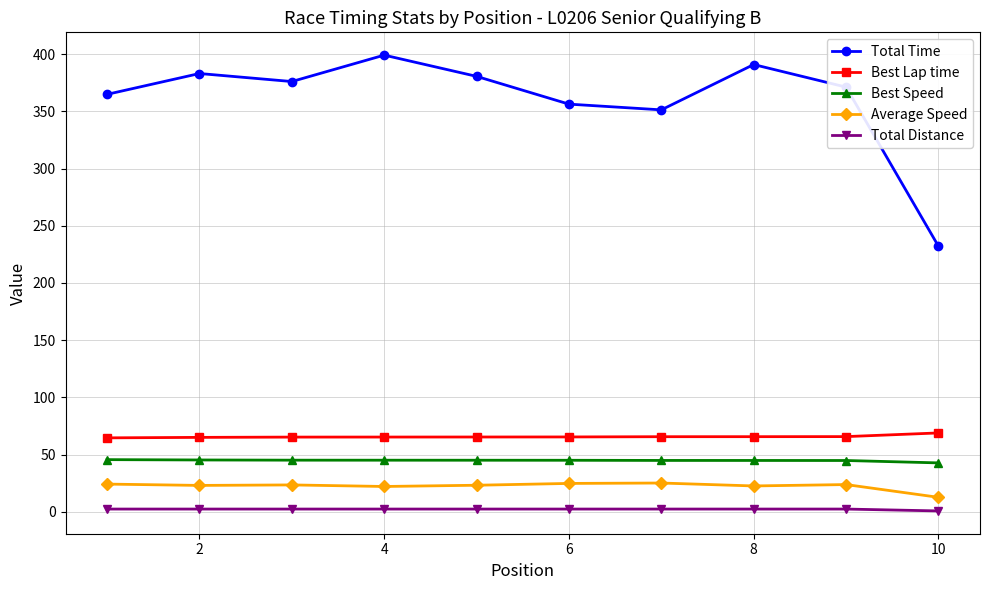

What is the minimum value for Best Speed?

42.8